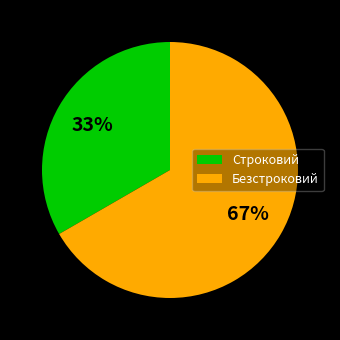

How many slices are in this pie chart?

2